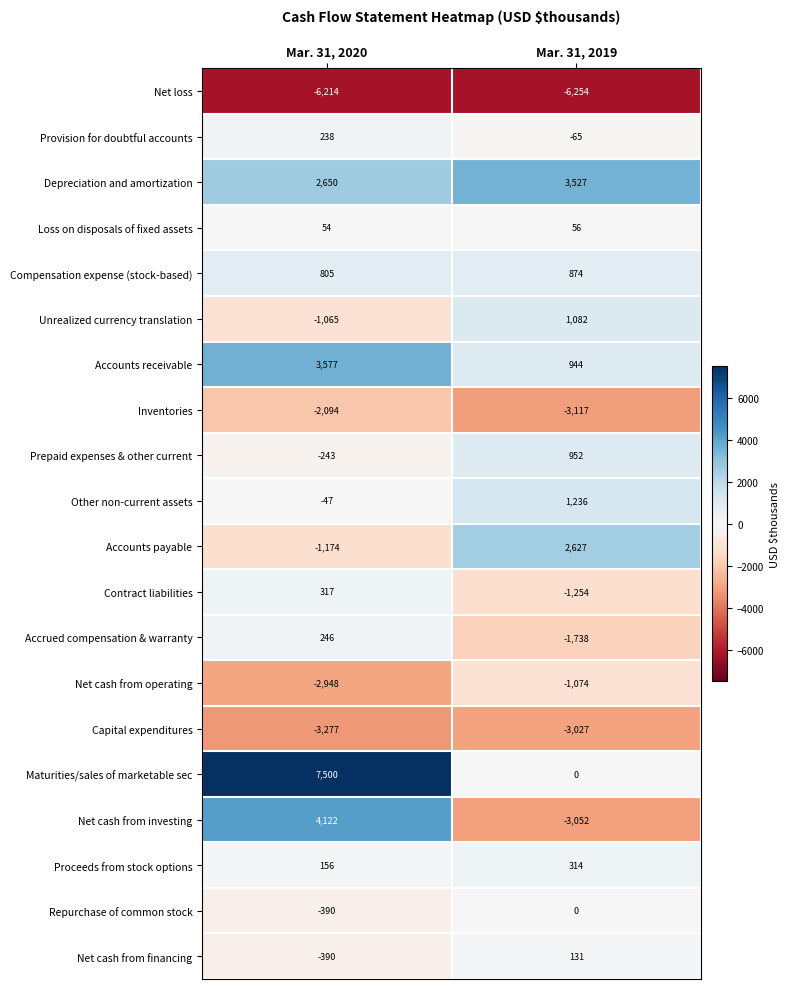

At which category is the sum across all series the highest?

Mar. 31, 2020